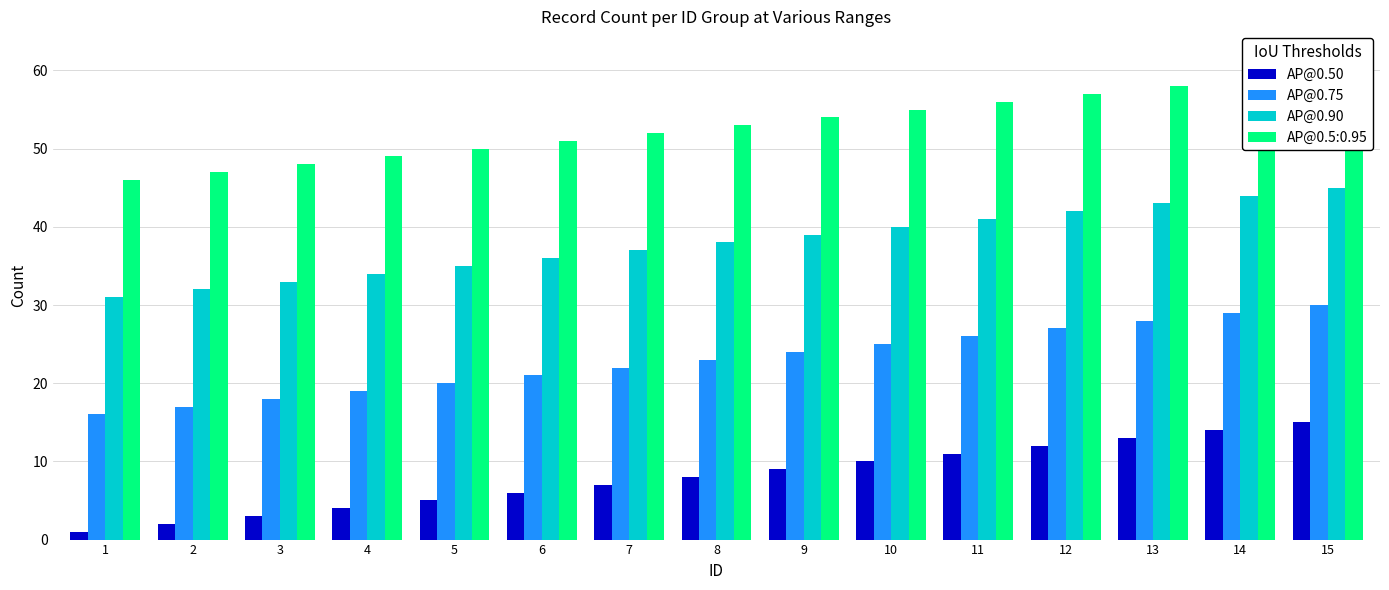

What is the value of the AP@0.50 bar at the 9th from the left?

9